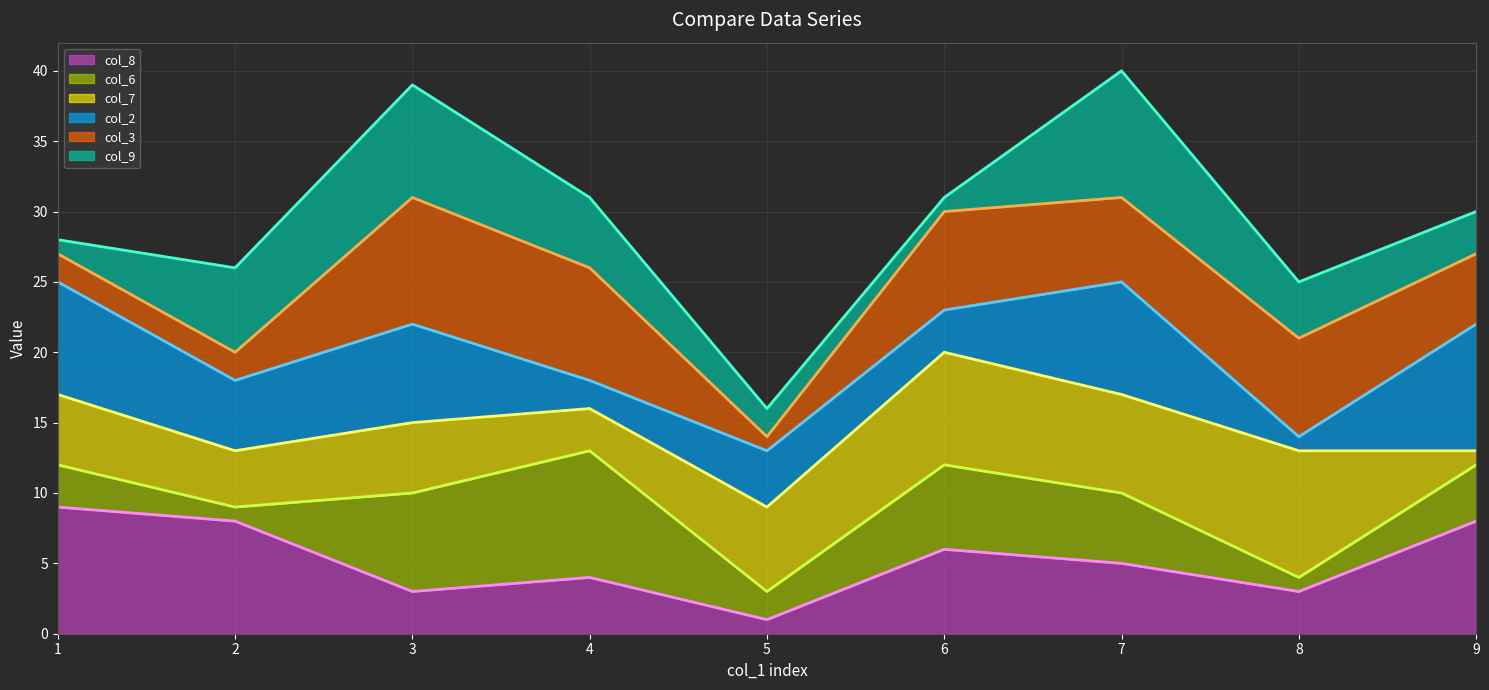

The value of col_8 at 7 is 5. True or false?

True